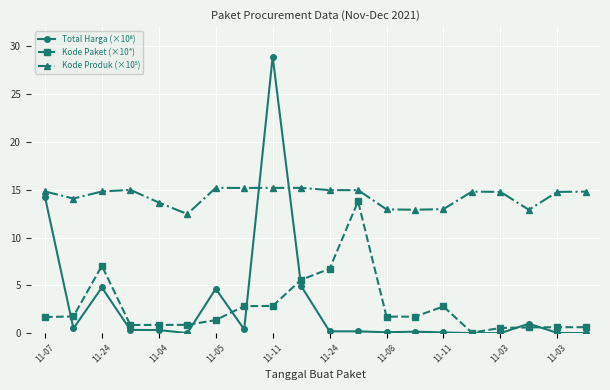

What is the maximum value shown in the chart?

28.9